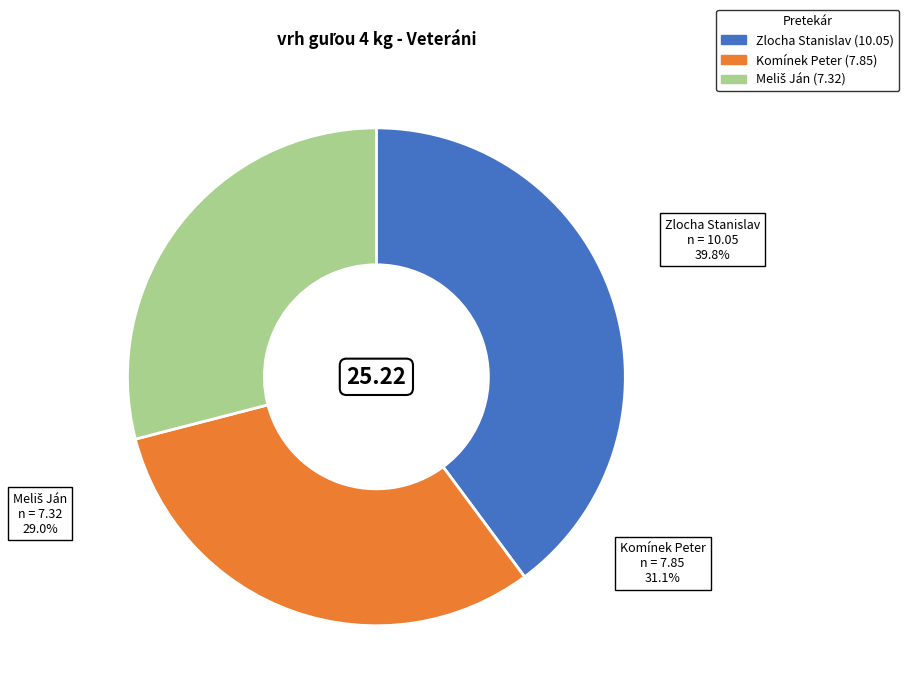

Is there any slice that represents more than half of the pie?

No